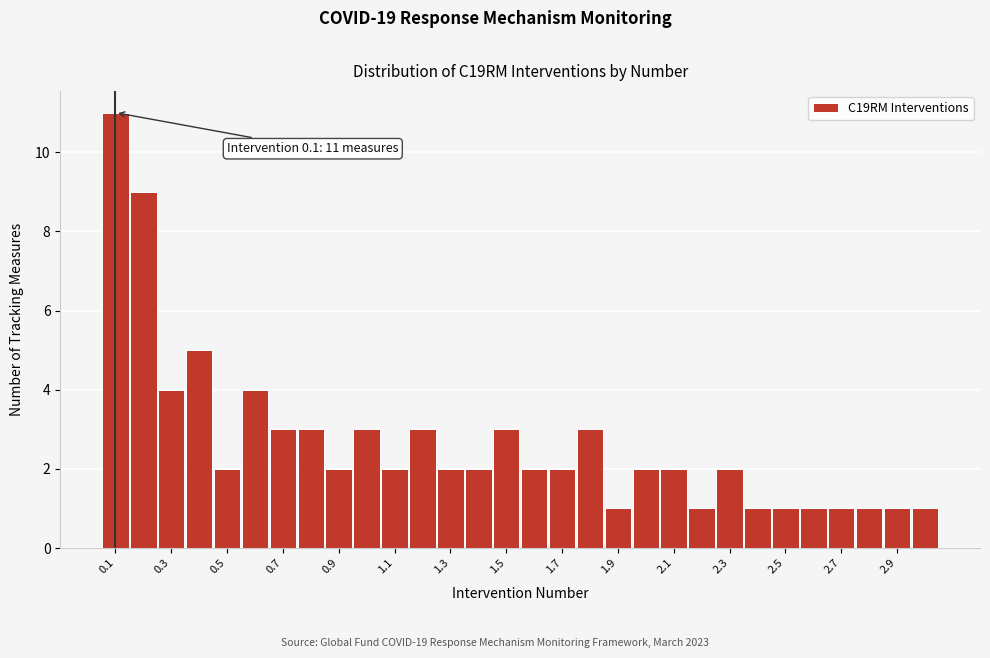

Over which range of the x-axis is the bar tallest?

0.05 to 0.15